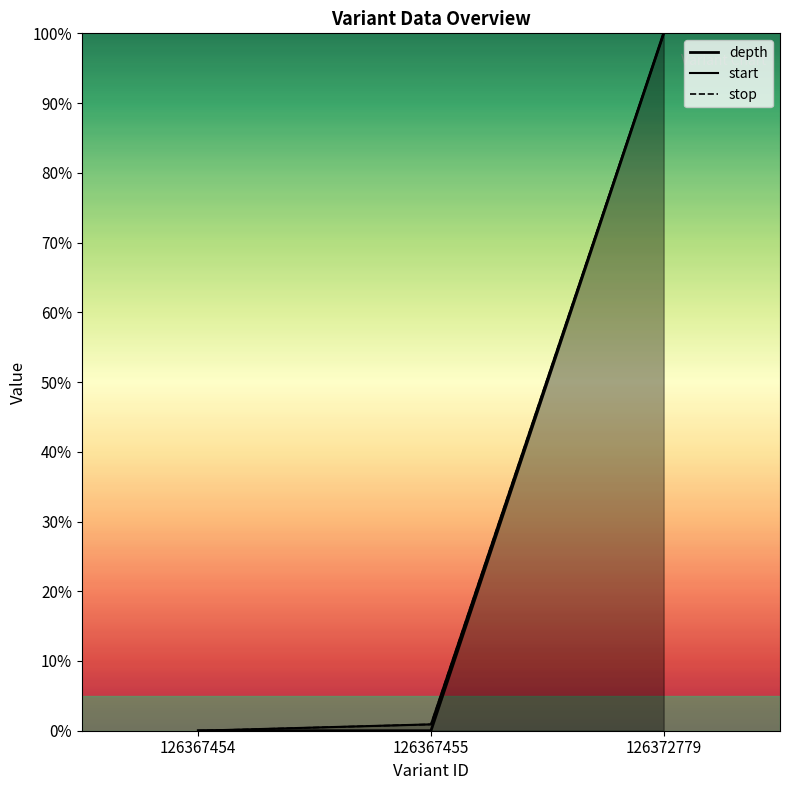

Reading right to left, extract all data points from this chart.

depth: 126372779=1.0	126367455=0.0	126367454=0.0
start: 126372779=1.0	126367455=0.0	126367454=0.0
stop: 126372779=1.0	126367455=0.0	126367454=0.0